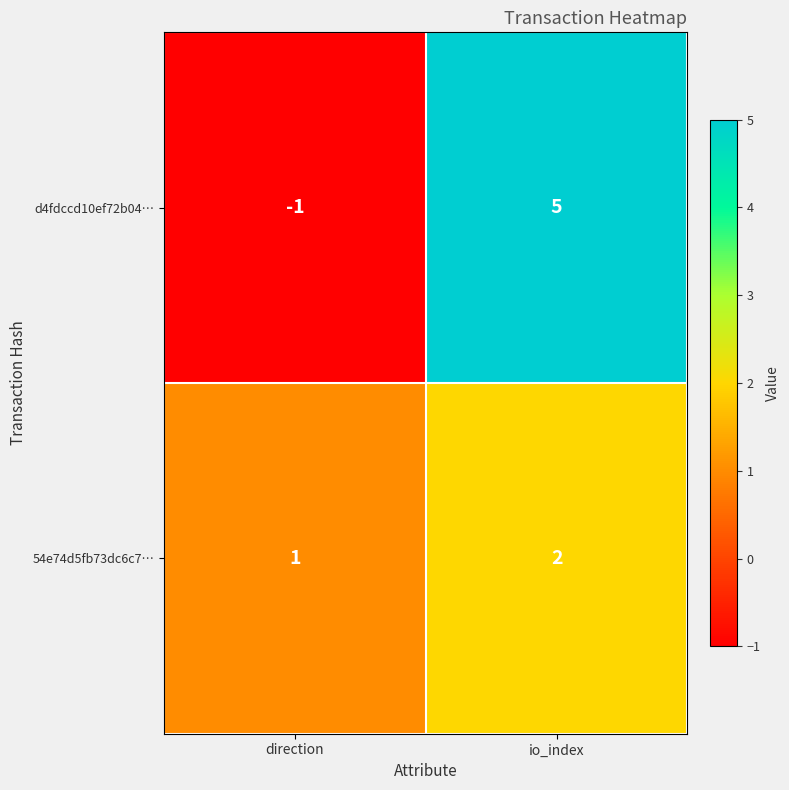

True or false: d4fdccd10ef72b04… has a value of 5 at io_index.

True